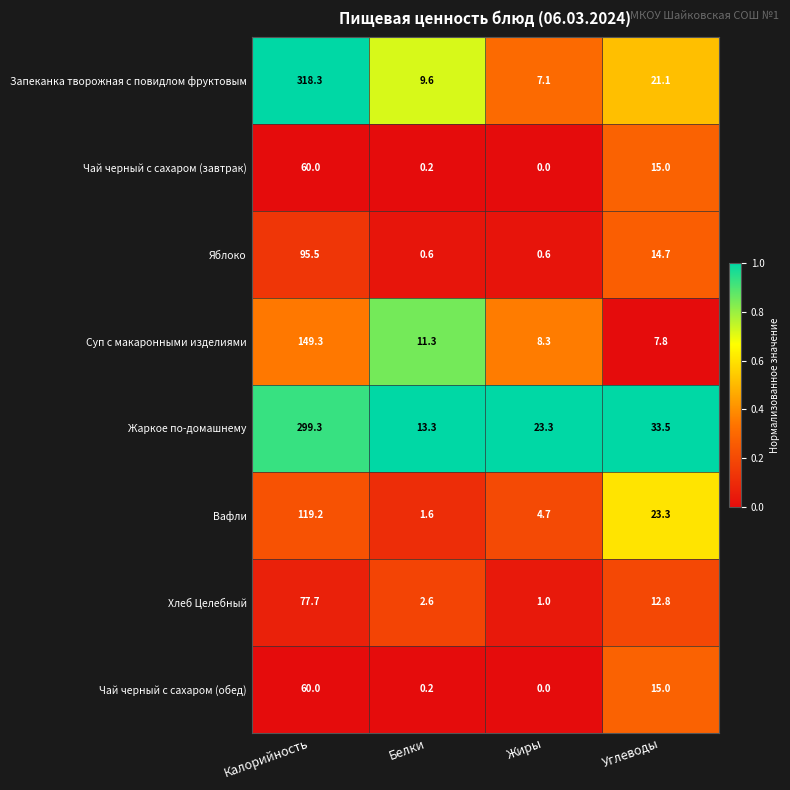

Which series has the largest total across all categories?

Жаркое по-домашнему